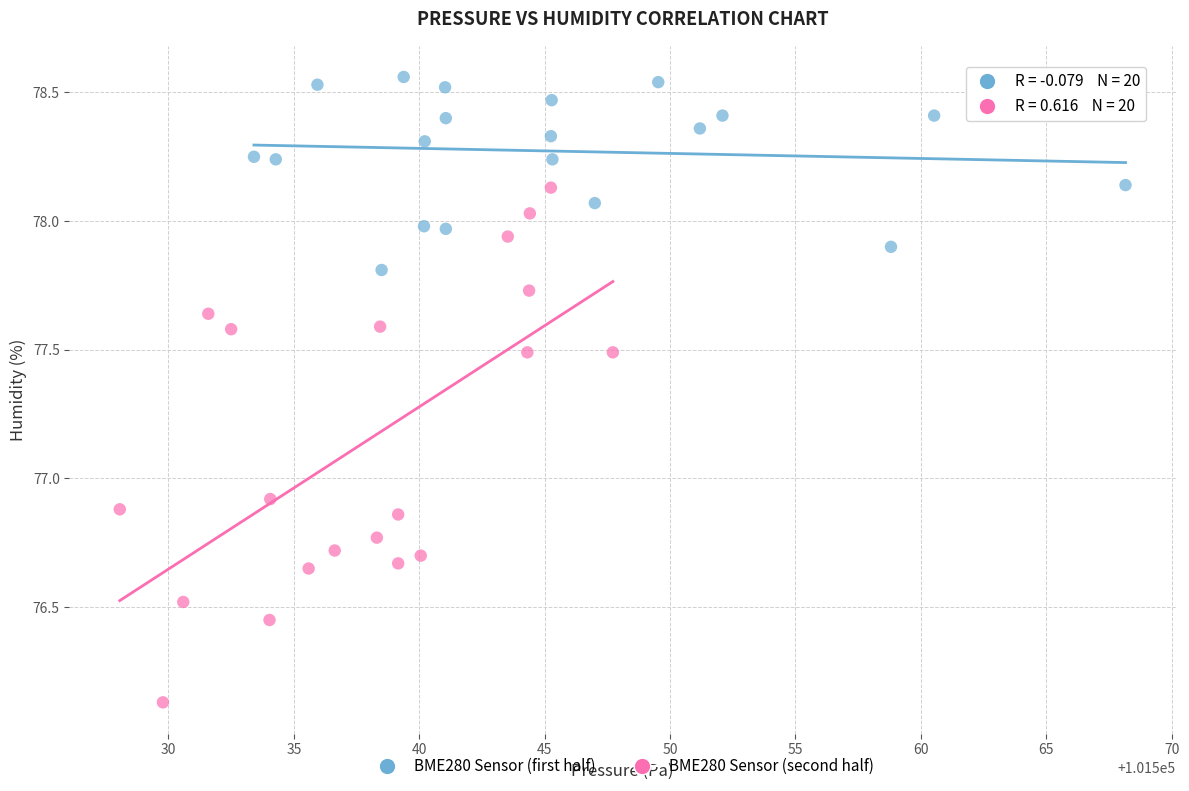

Which series contains the highest Y value?

BME280 Sensor (first half)